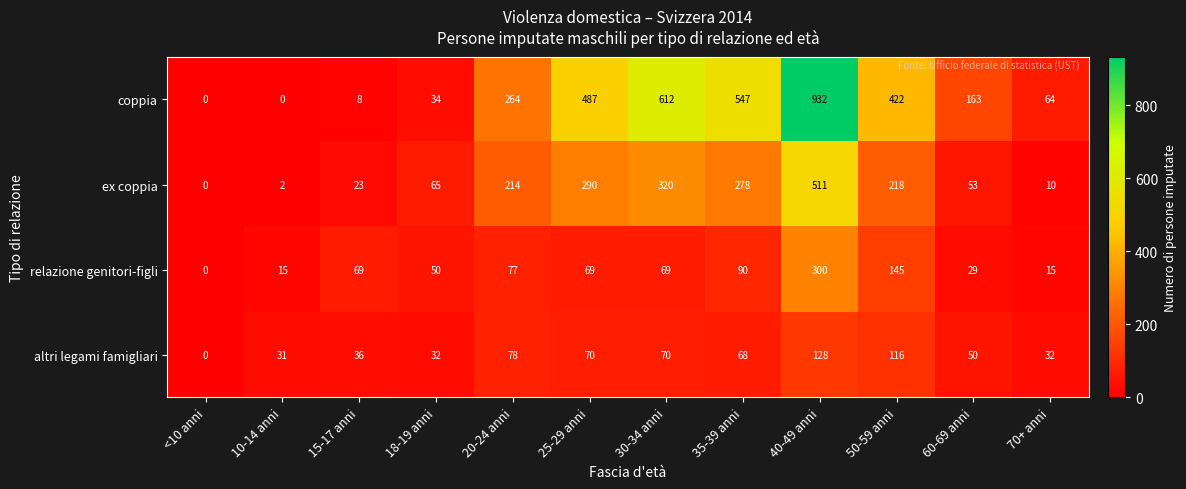

Which series has the widest spread of values?

coppia